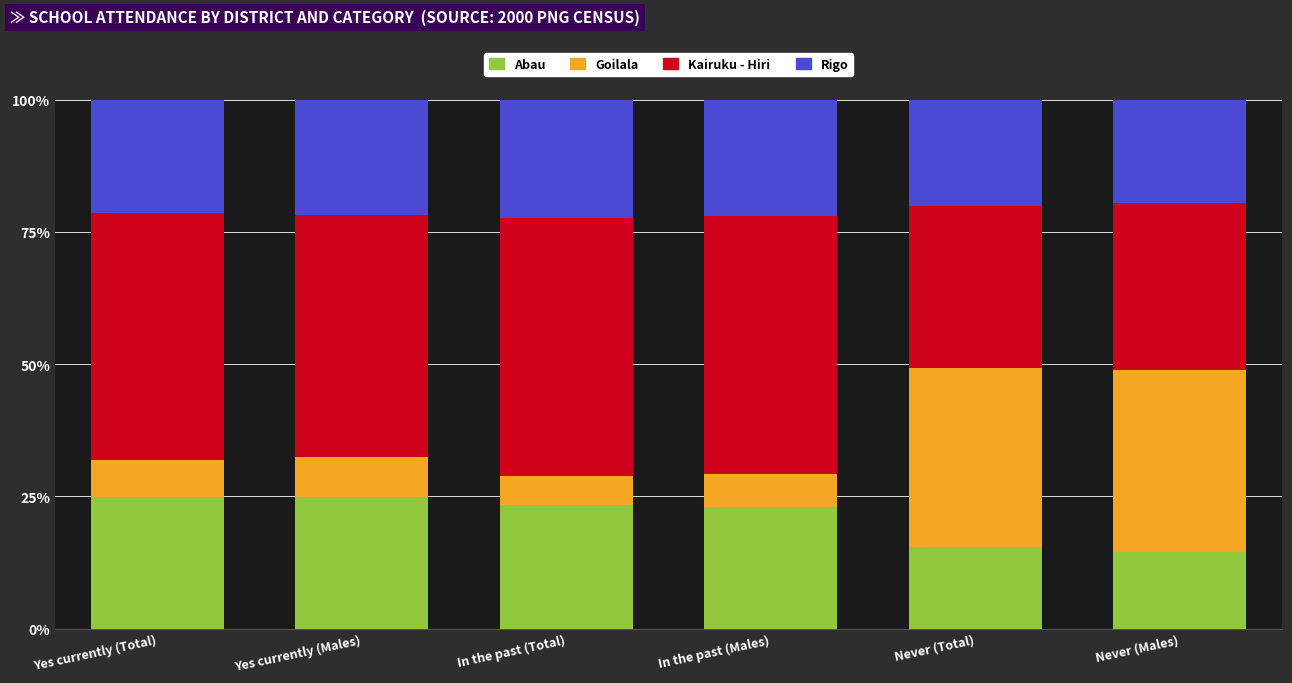

What is the total value across all series at Yes currently (Total)?

100.0